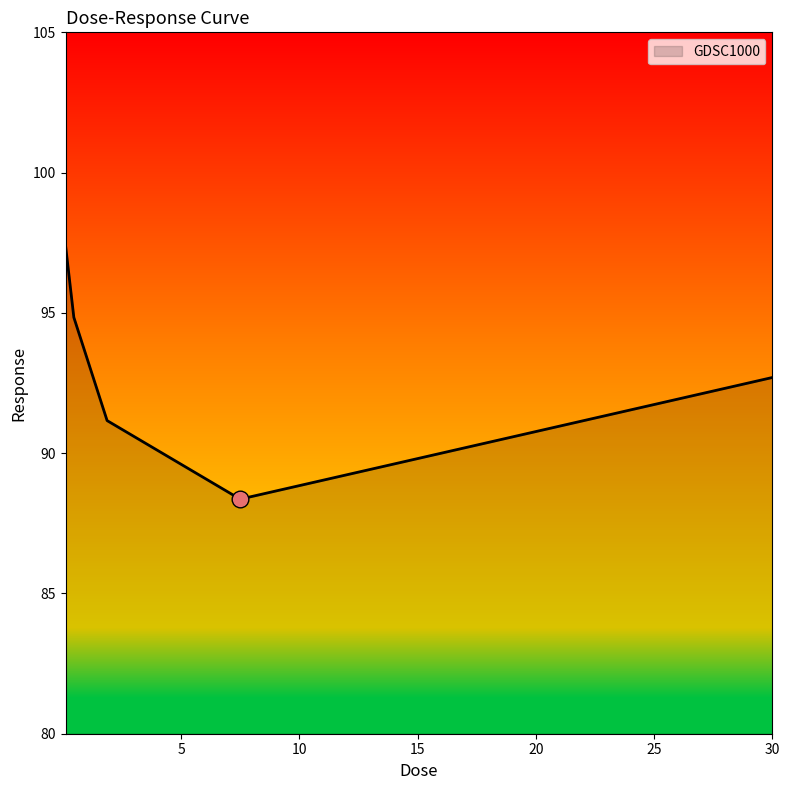

How many interior local valleys (lower than both neighbors) does the data have?

1